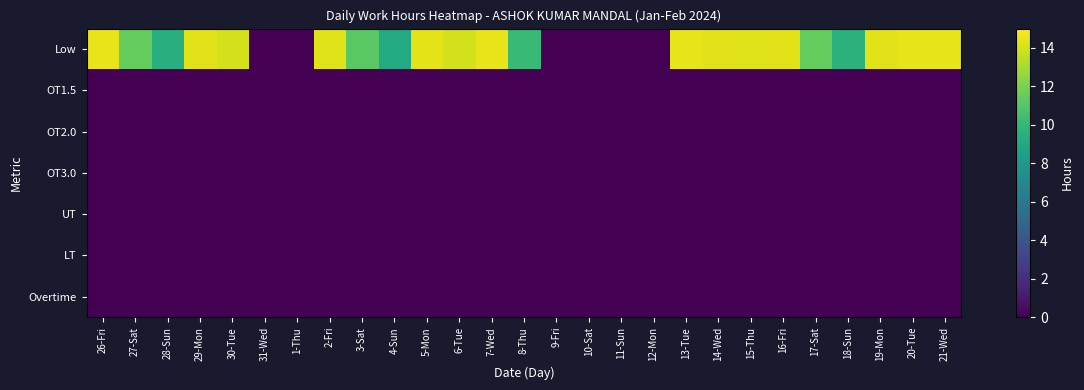

How many categories are shown in the chart?

27